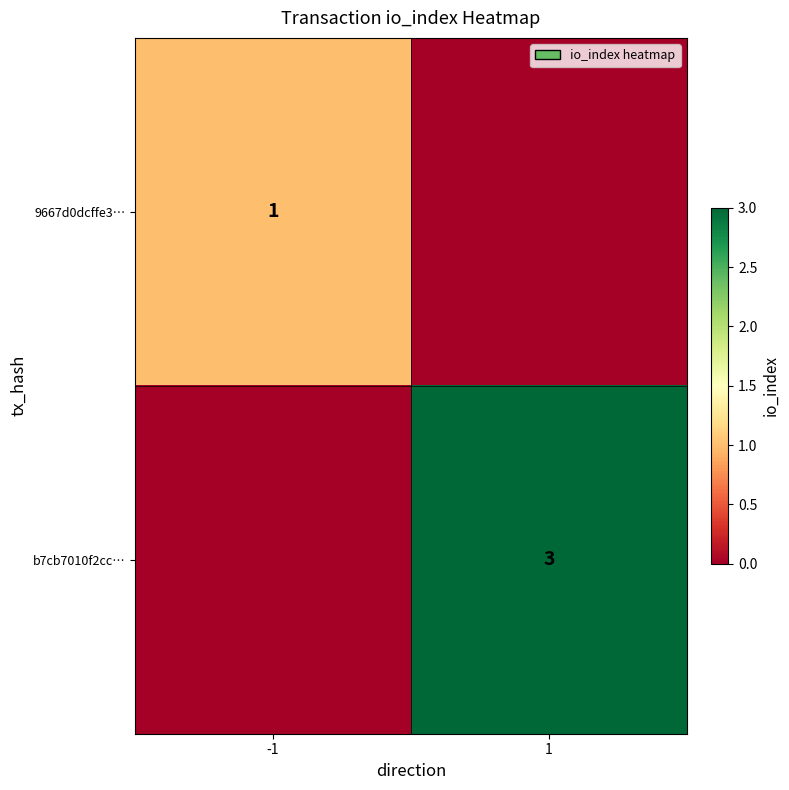

True or false: 9667d0dcffe3… has a value of 1 at -1.

True